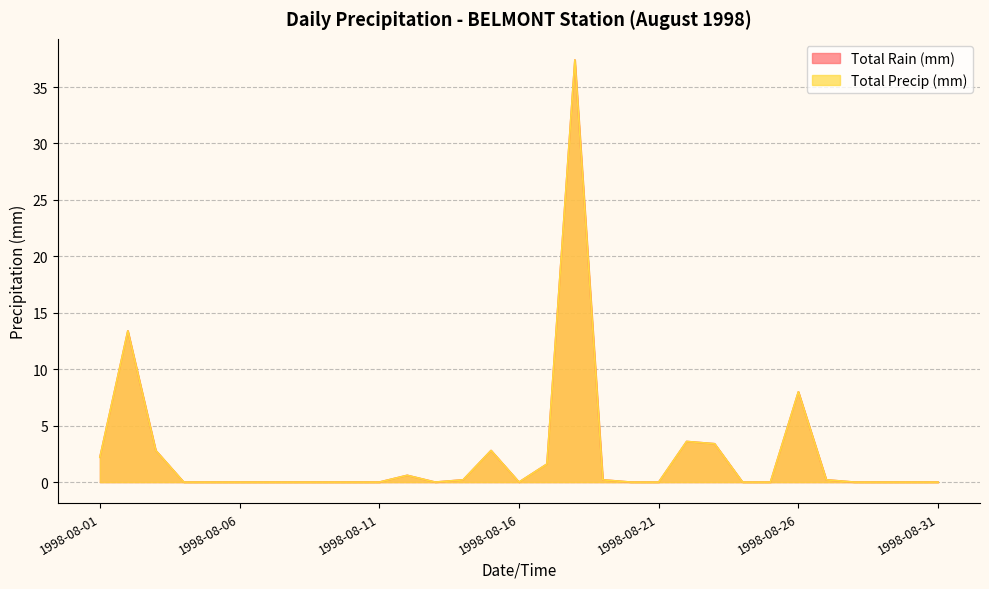

What is the difference between the maximum and minimum values in the Total Precip (mm) series?

37.4